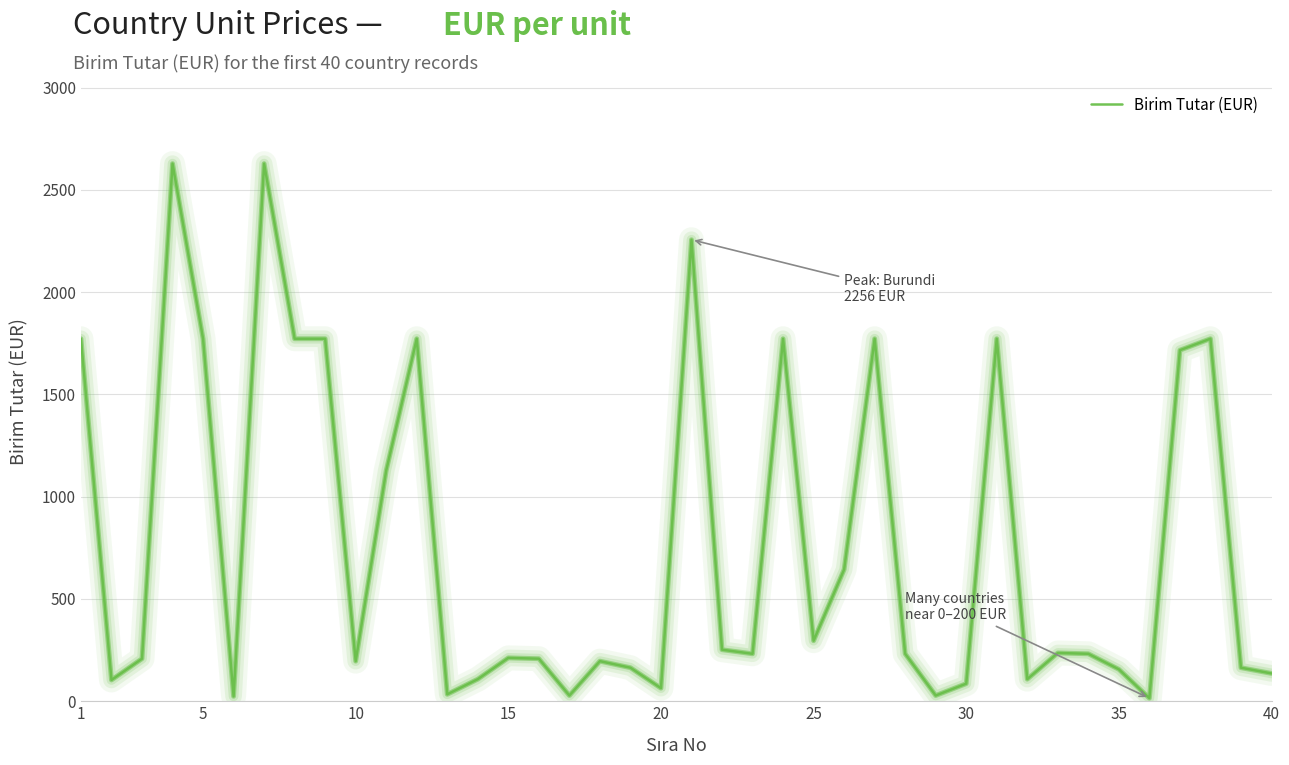

How many distinct data groups are displayed?

1